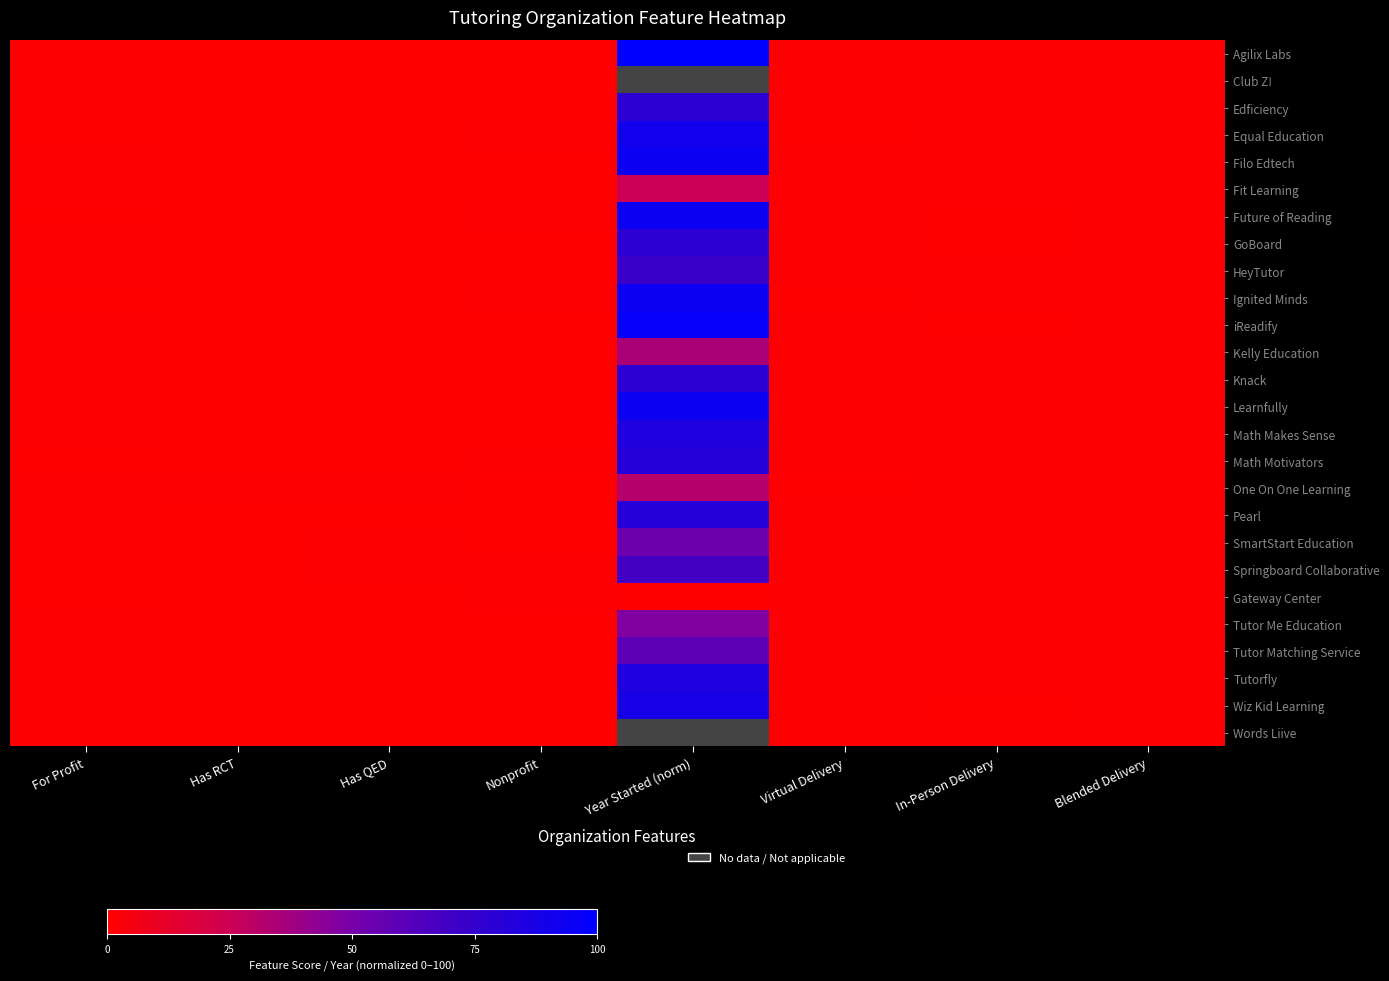

What is the highest value of the Future of Reading series?

93.8